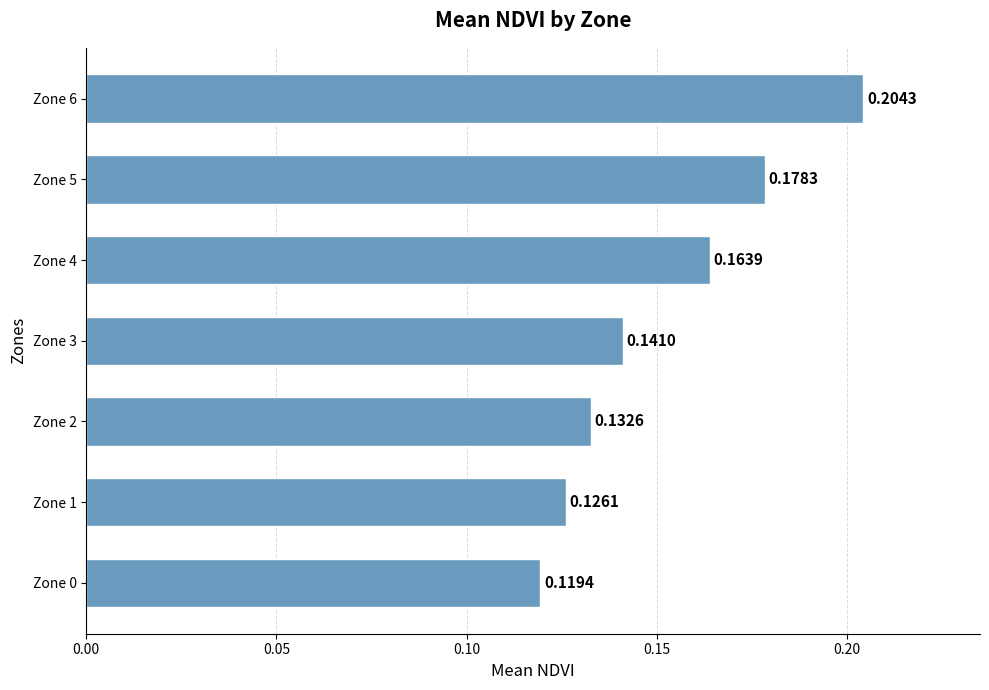

What is the sum of the values at Zone 0 and Zone 3?

0.3